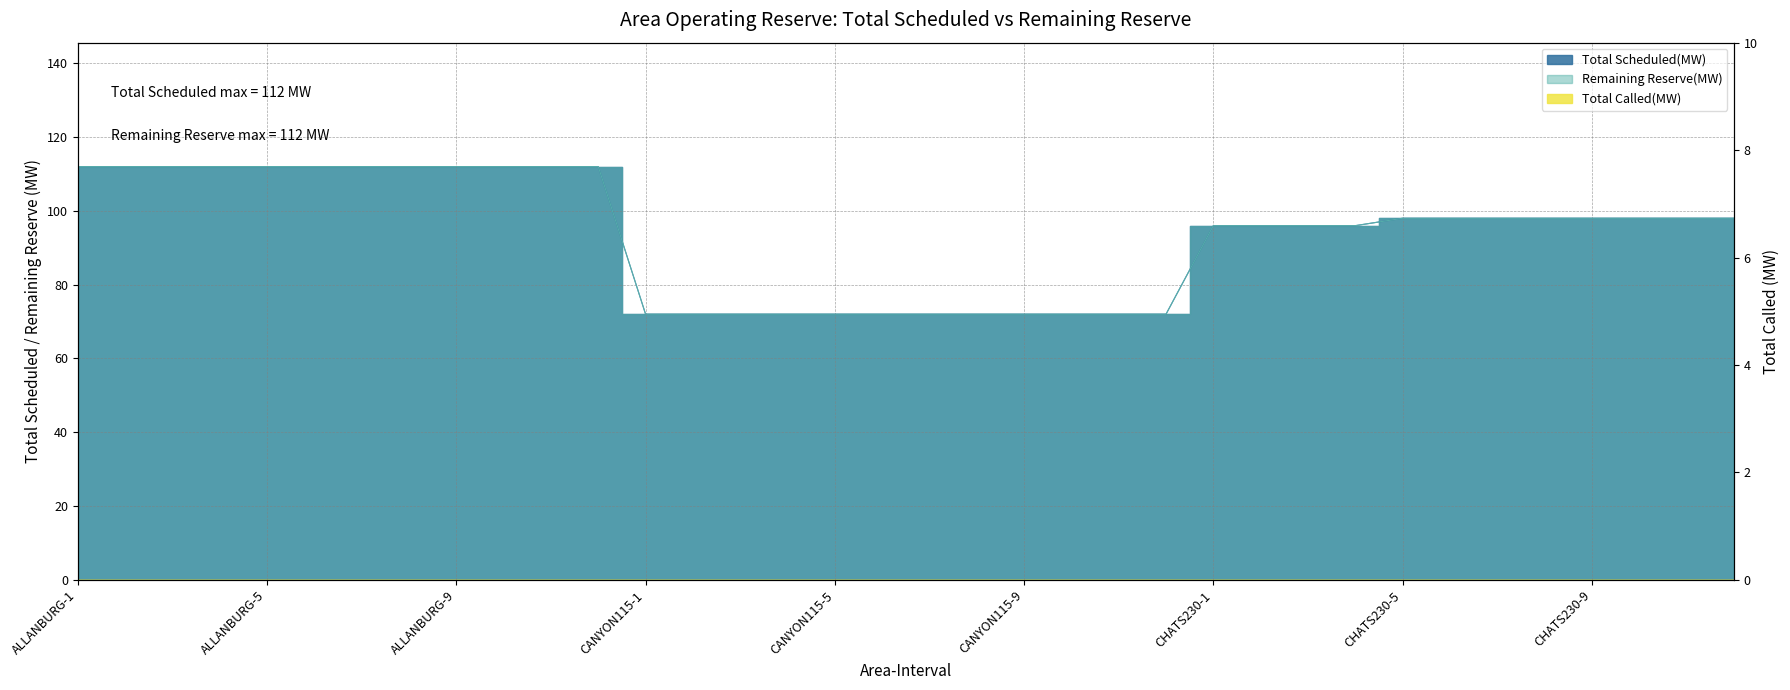

True or false: Total Scheduled(MW) has a value of 72 at CANYON115-3.

True